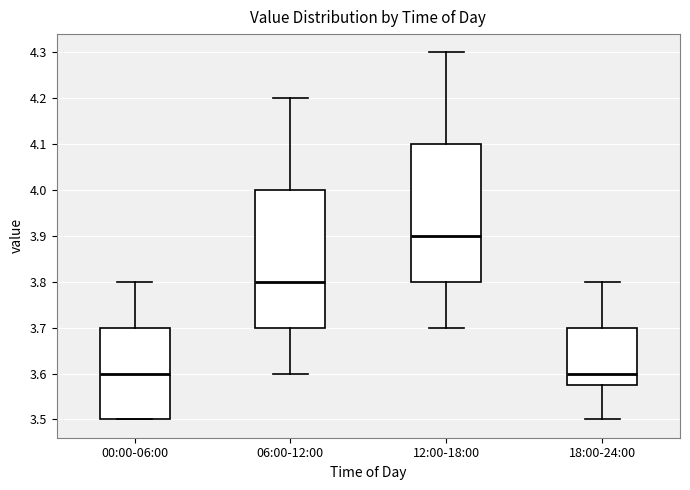

Which box's median line is the highest?

12:00-18:00